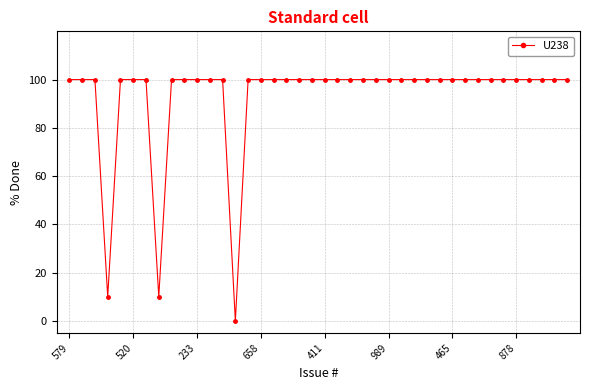

What is the difference between the second highest and minimum values?

100